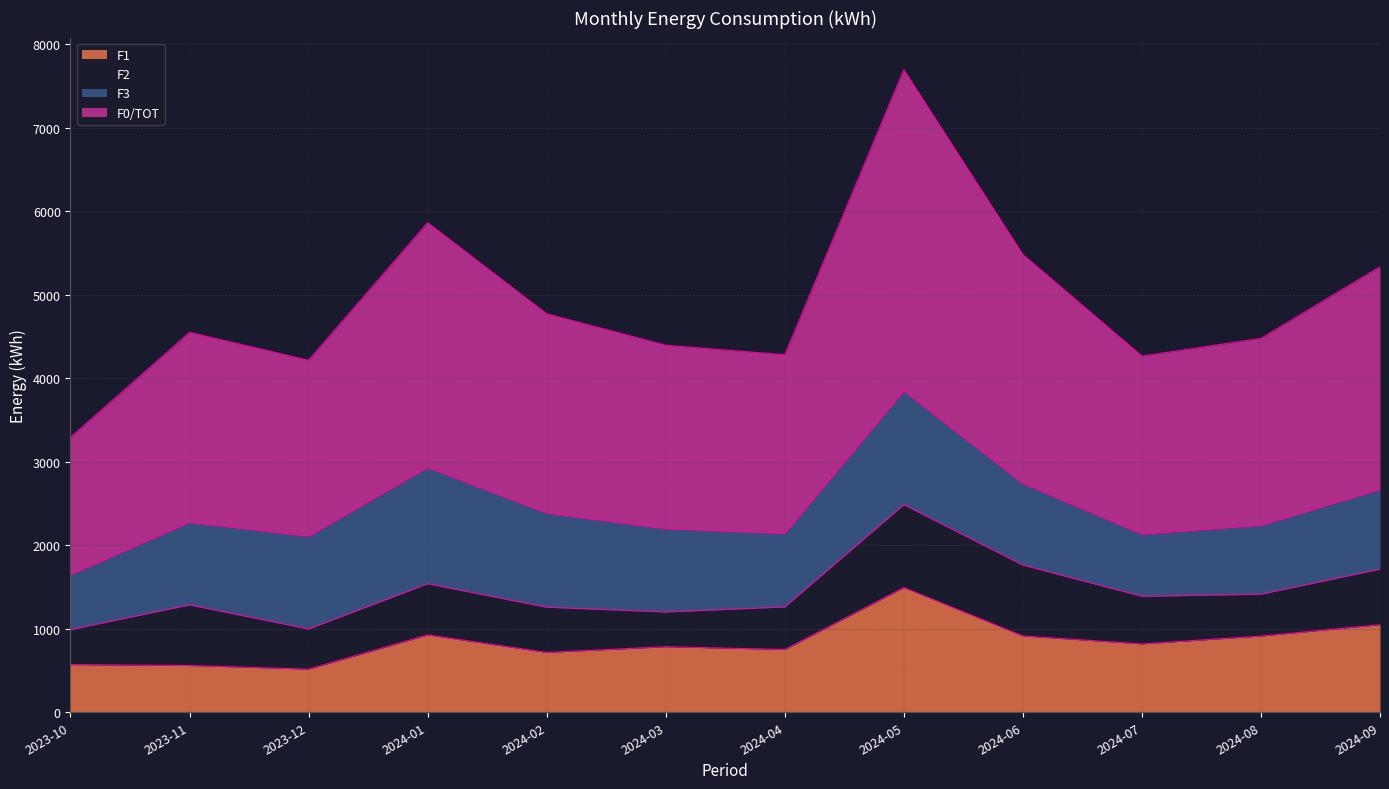

At which category does F1 reach its first local peak?

2024-01